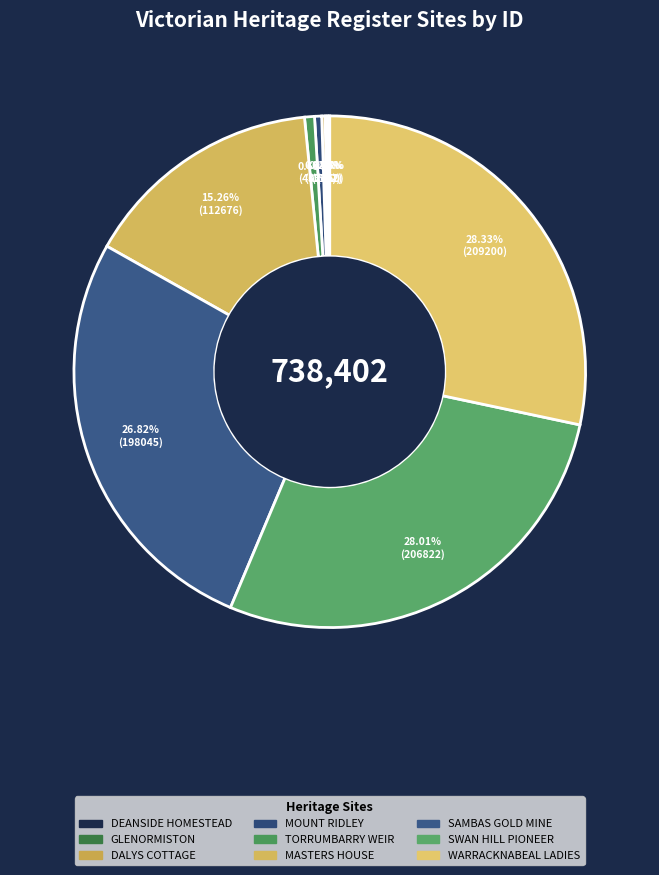

How many segments does this pie chart have?

9